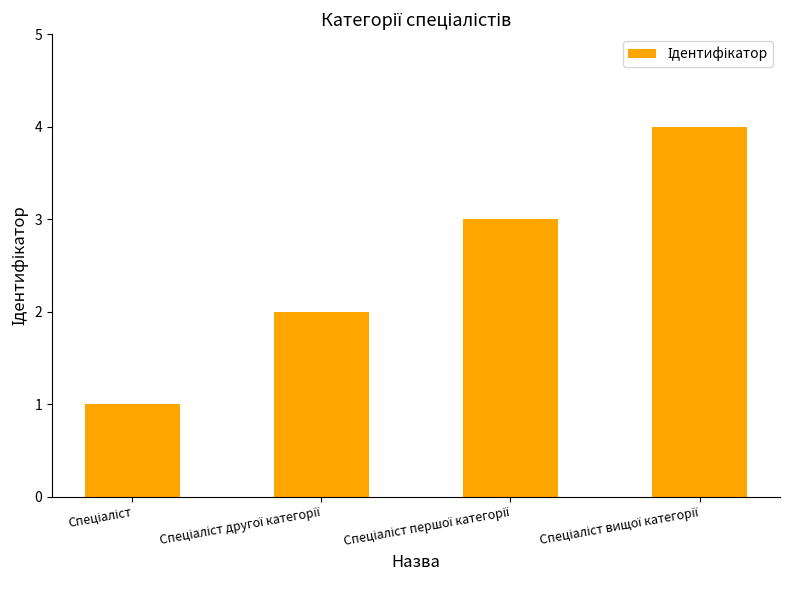

What is the difference between the maximum and minimum values?

3